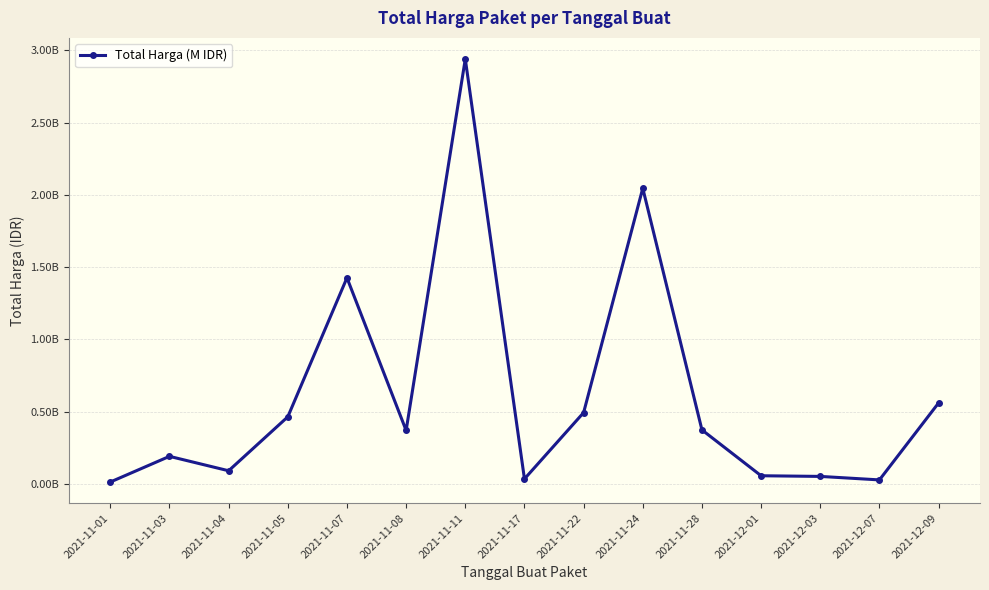

What is the difference between the second highest and second lowest values?

2017914200